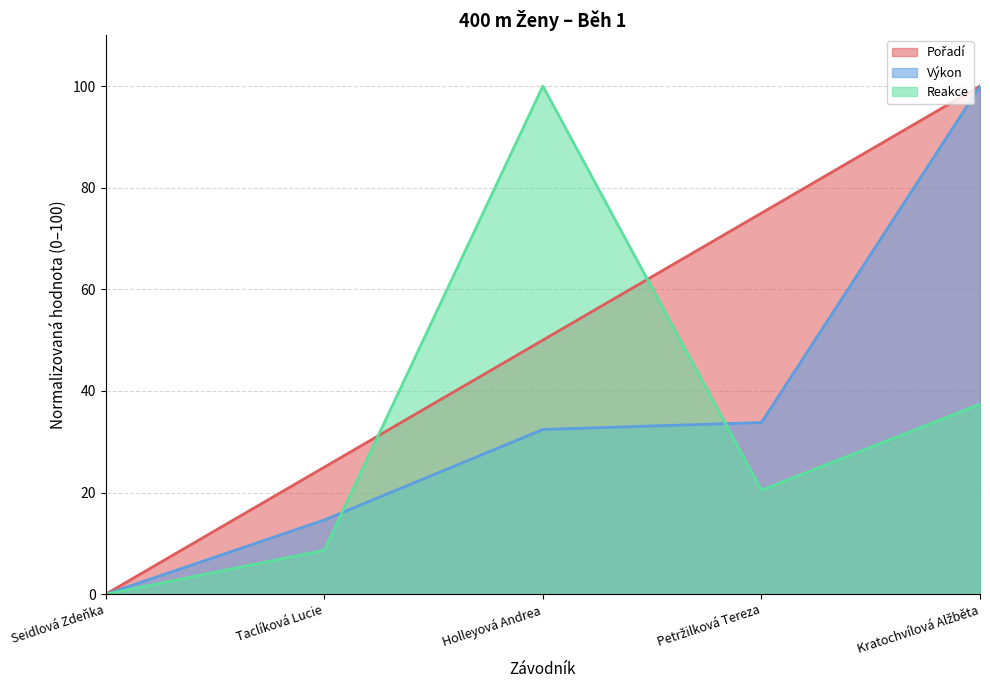

True or false: Pořadí has a value of 50.0 at Holleyová Andrea.

True